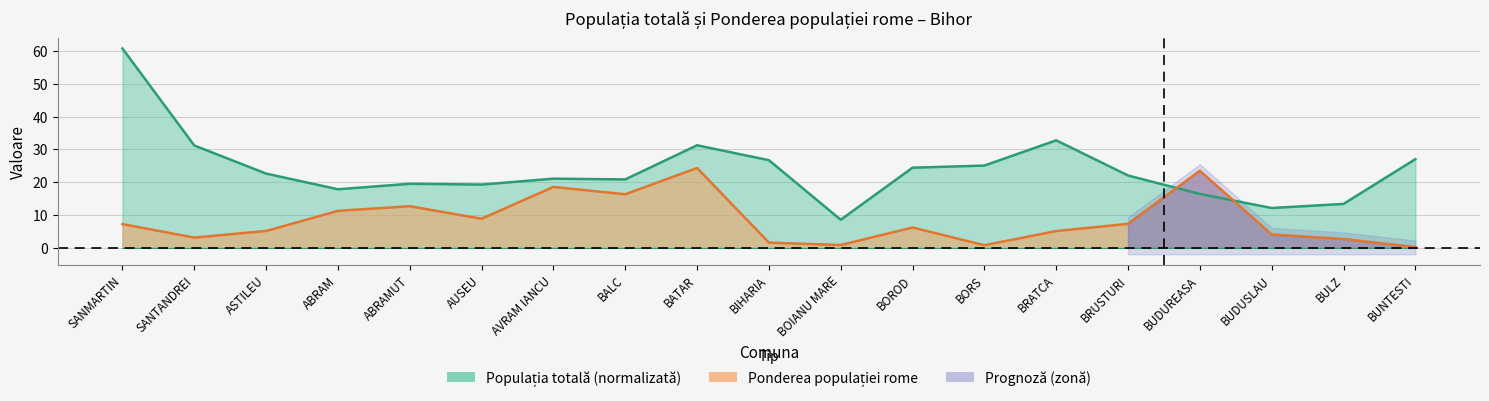

Is it true that Ponderea populației rome equals 0.2 at BUNTESTI?

True